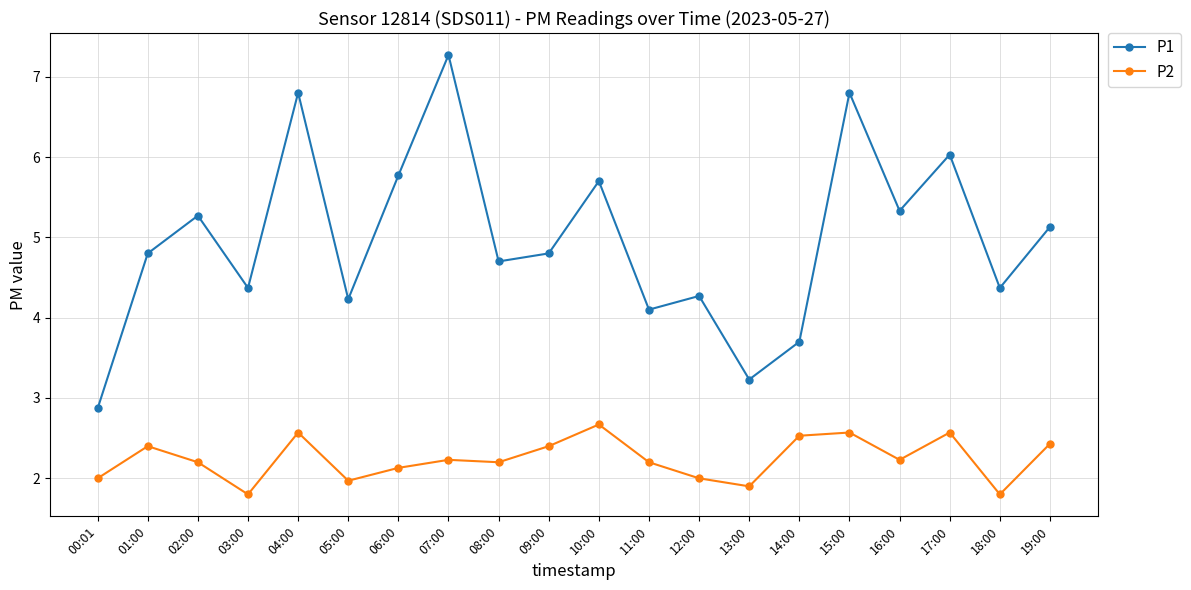

At which category does P2 reach its first local peak?

01:00